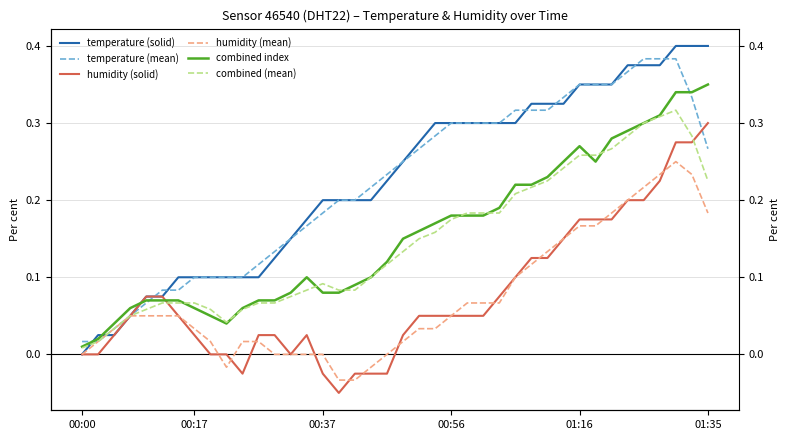

Rank the series at 00:56 from lowest to highest value.

humidity (solid), humidity (mean), combined (mean), combined index, temperature (mean), temperature (solid)